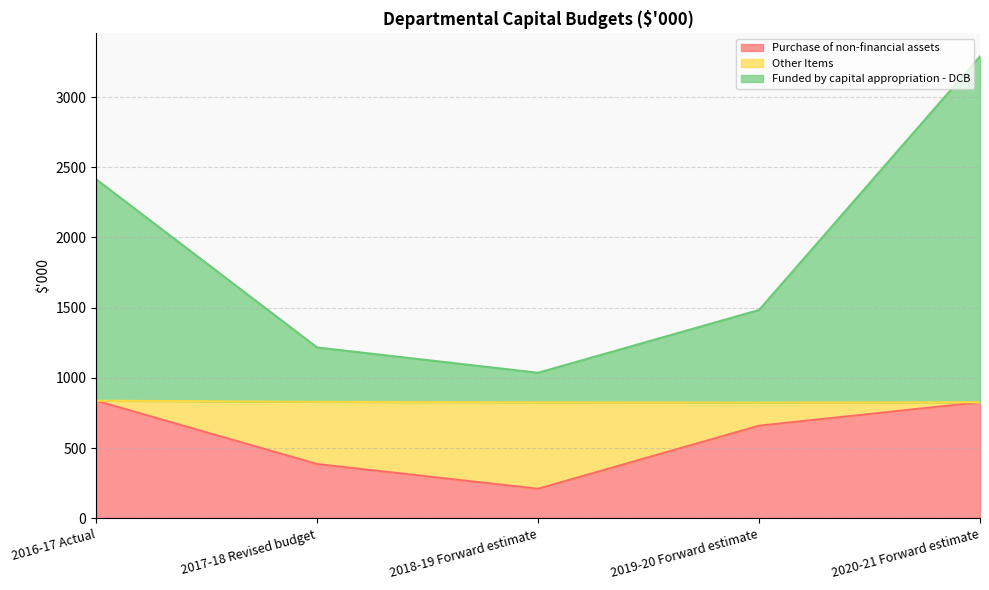

Which series has the largest range (max minus min)?

Funded by capital appropriation - DCB